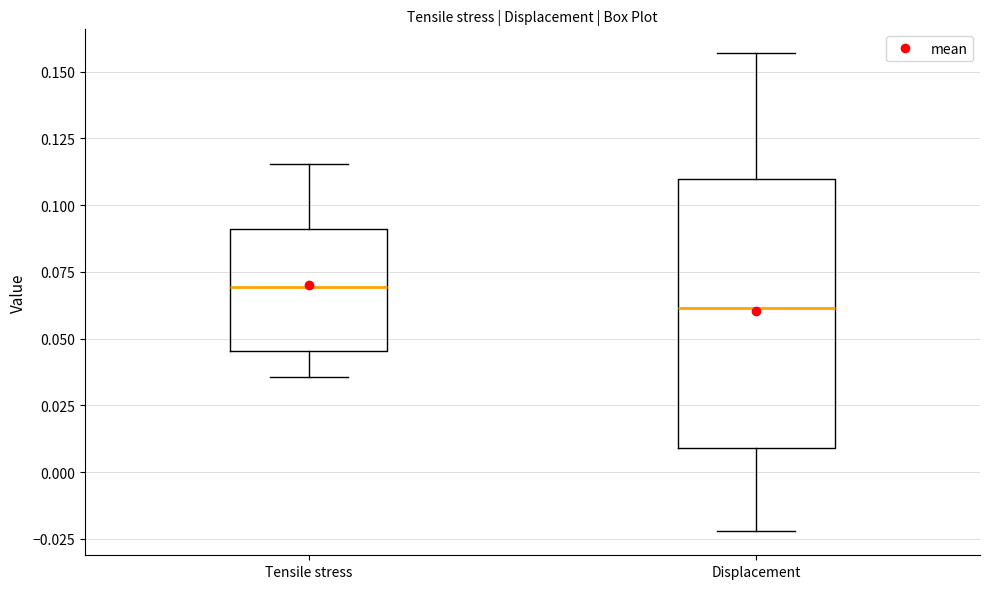

Which box's median line is the lowest?

Displacement